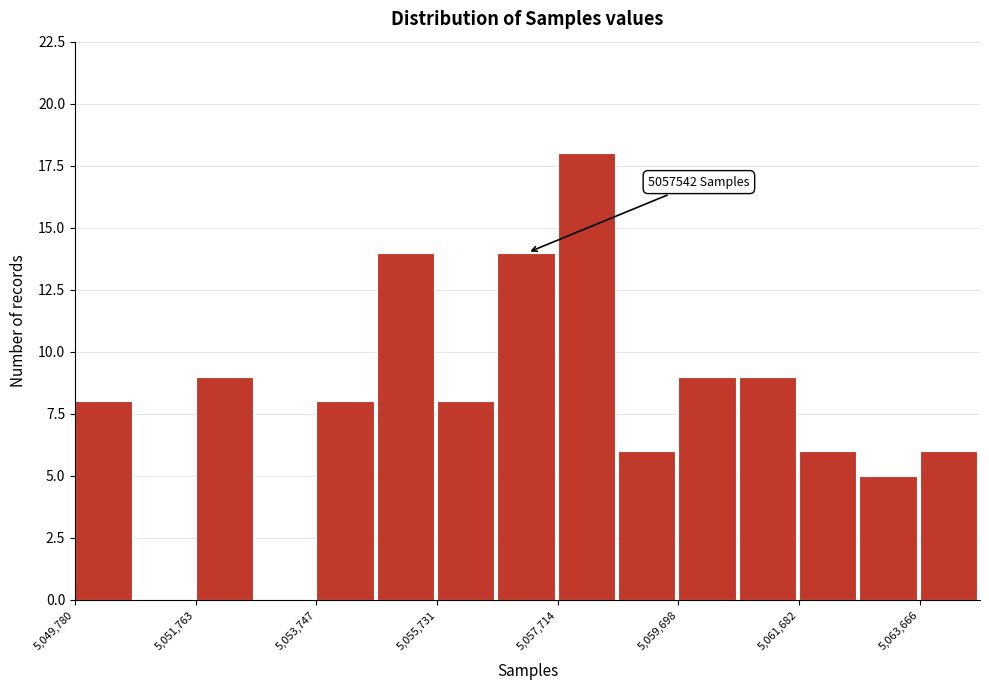

Over which range of the x-axis is the bar tallest?

5057800 to 5058800